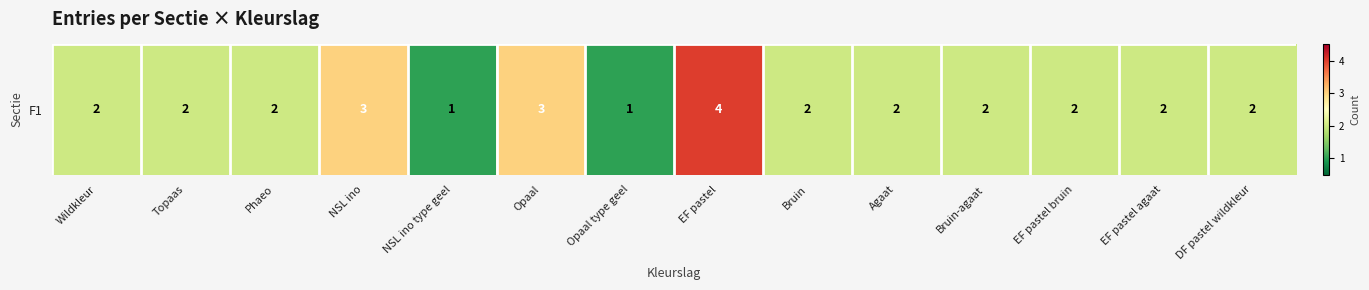

What is the sum of all values?

30